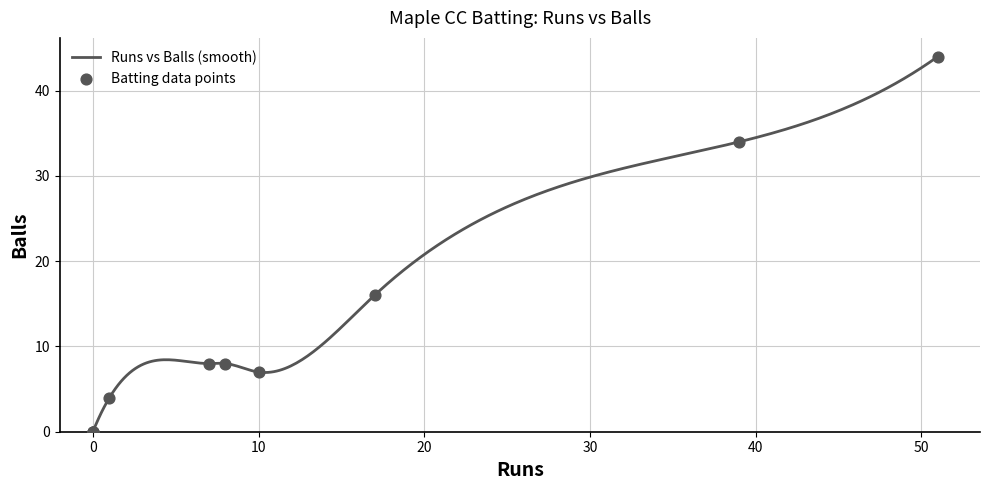

What is the maximum value for Runs vs Balls (smooth)?

44.0